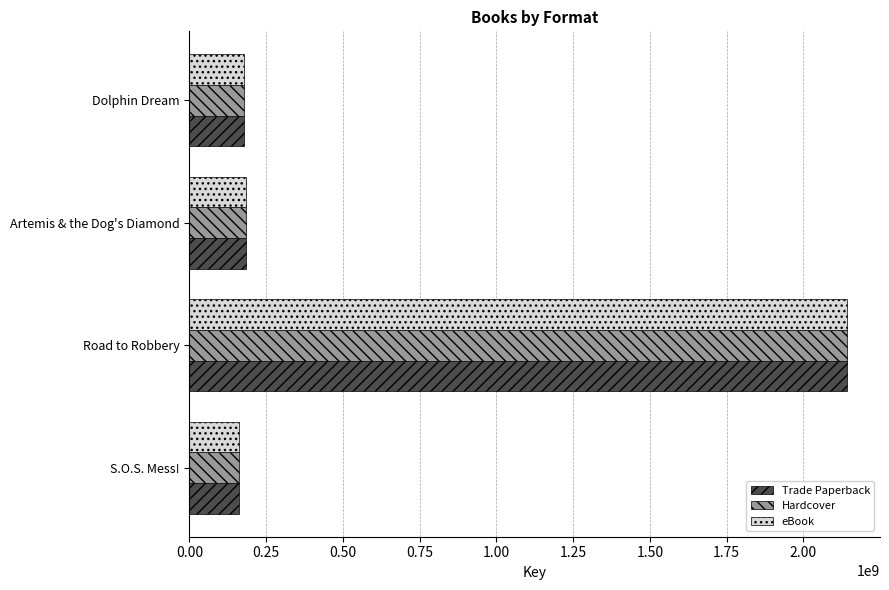

Which label corresponds to the largest value in the chart?

Road to Robbery